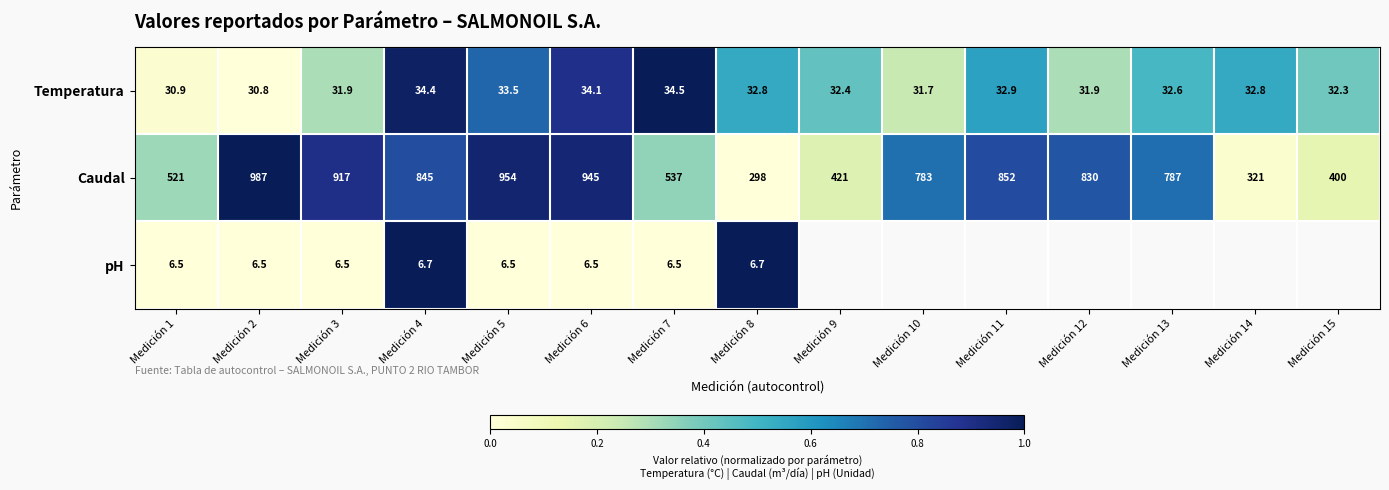

Between Medición 1 and Medición 7, which series saw the biggest shift?

Caudal